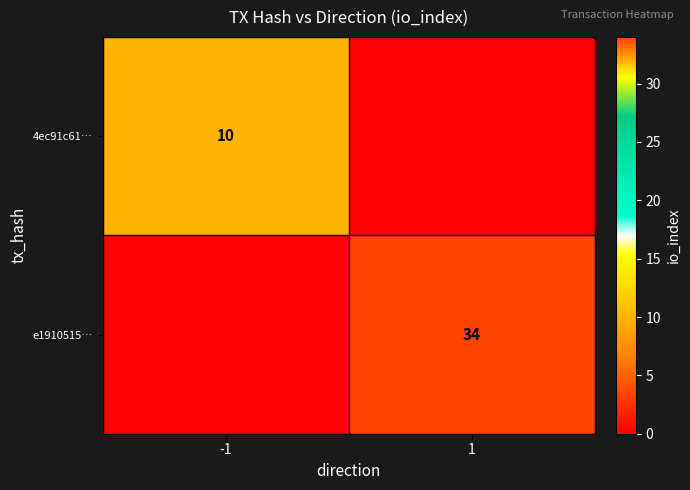

True or false: e1910515… has a value of 50 at 1.

False